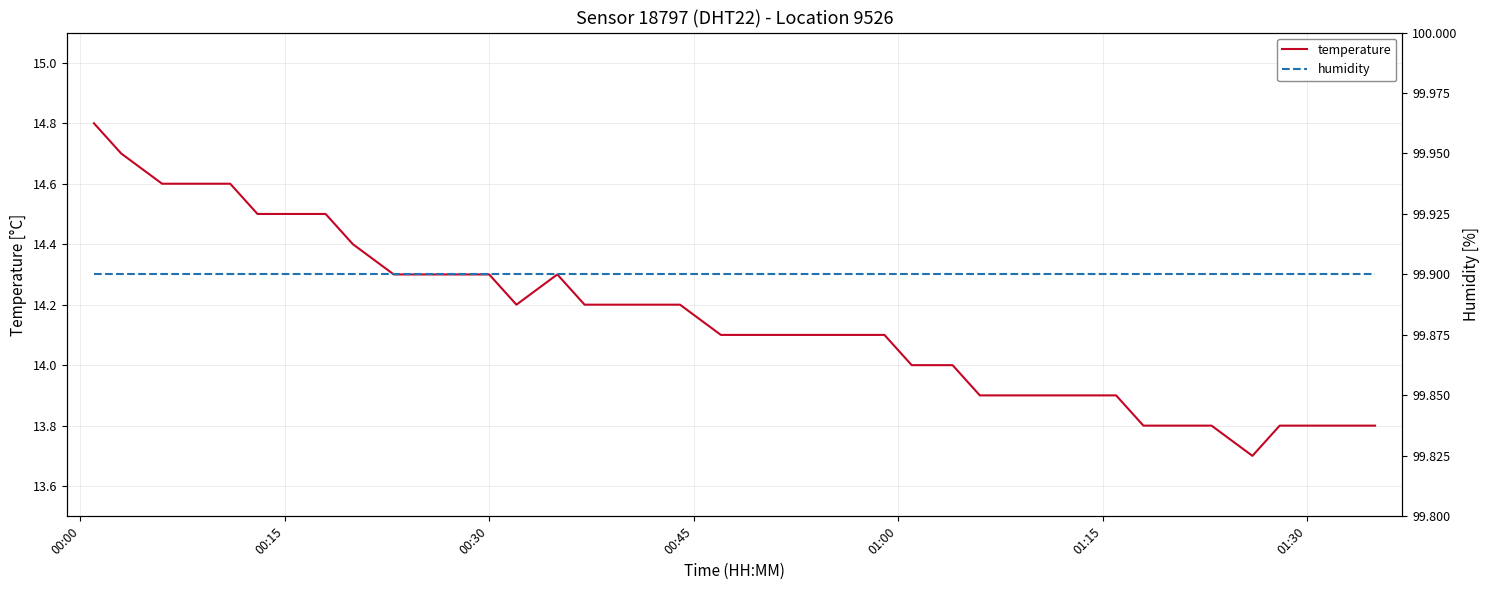

What is the minimum value for temperature?

13.7